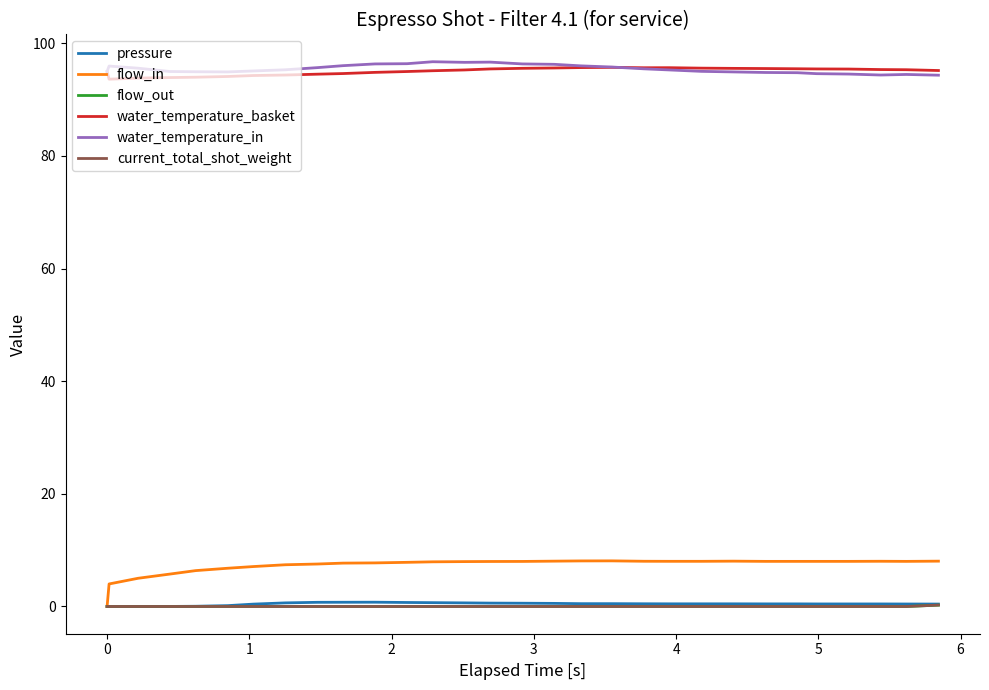

True or false: flow_out and water_temperature_basket cross at least once.

False